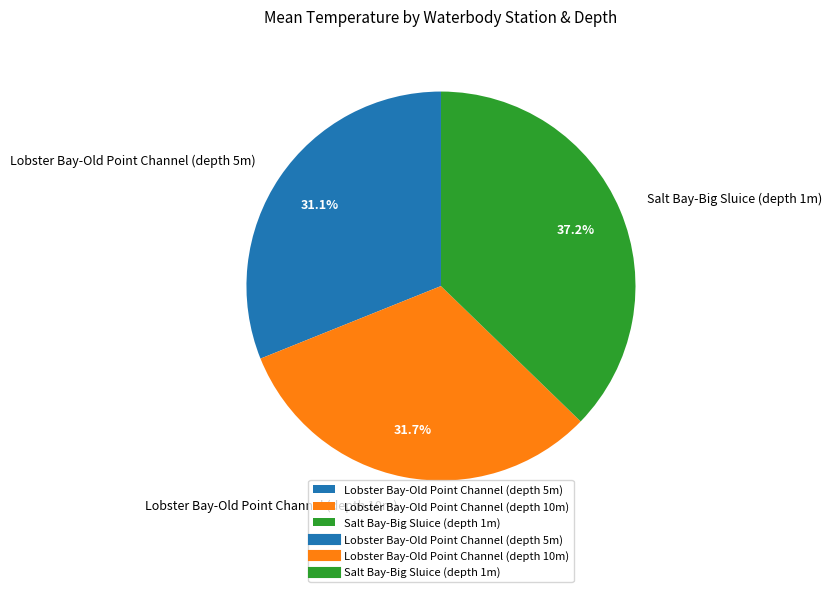

Is there any slice that represents more than half of the pie?

No